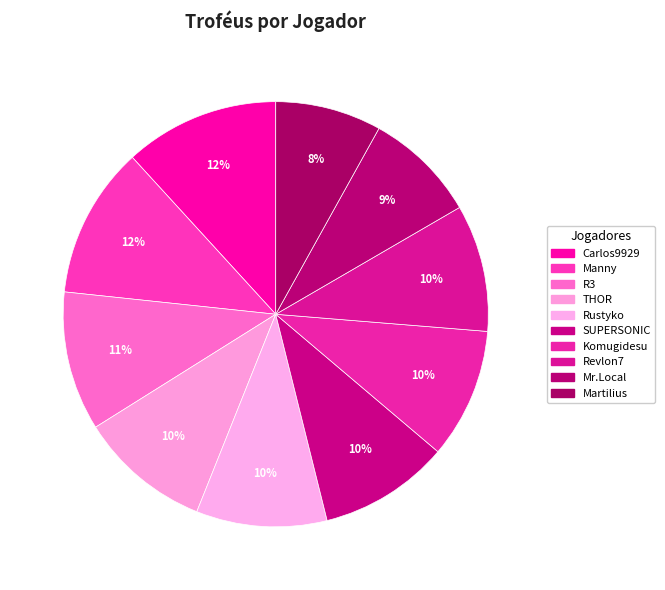

How many slices are in this pie chart?

10